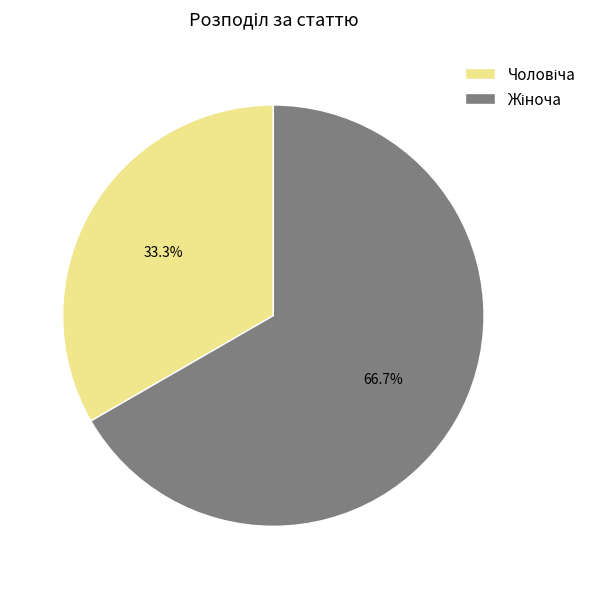

Is there any slice that represents more than half of the pie?

Yes